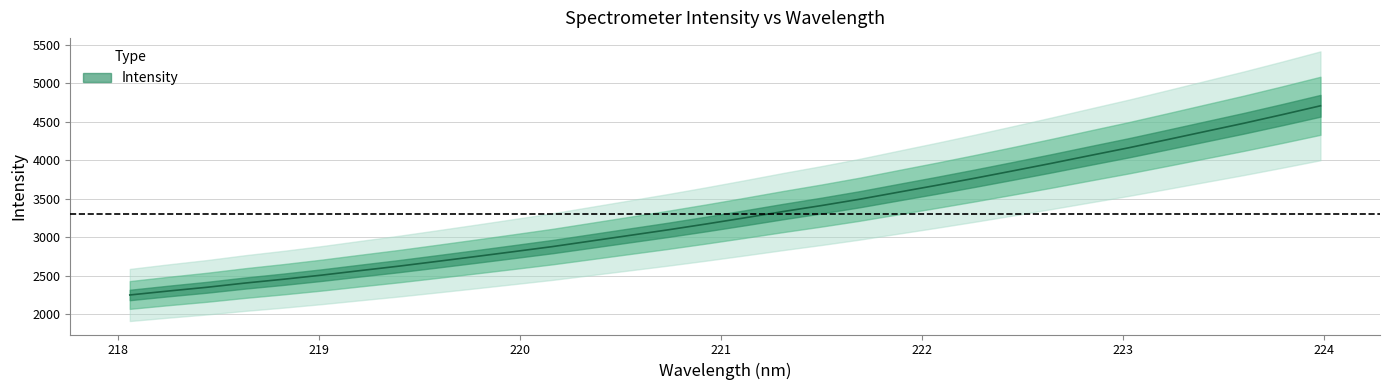

List the labels in order of value, largest first.

223.9802, 223.7895, 223.5987, 223.408, 223.2172, 223.0264, 222.8355, 222.6447, 222.4538, 222.263, 222.0721, 221.8812, 221.6902, 221.4993, 221.3083, 221.1174, 220.9264, 220.7354, 220.5444, 220.3533, 220.1623, 219.9712, 219.7801, 219.589, 219.3979, 219.2067, 219.0156, 218.8244, 218.6332, 218.442, 218.2508, 218.0596